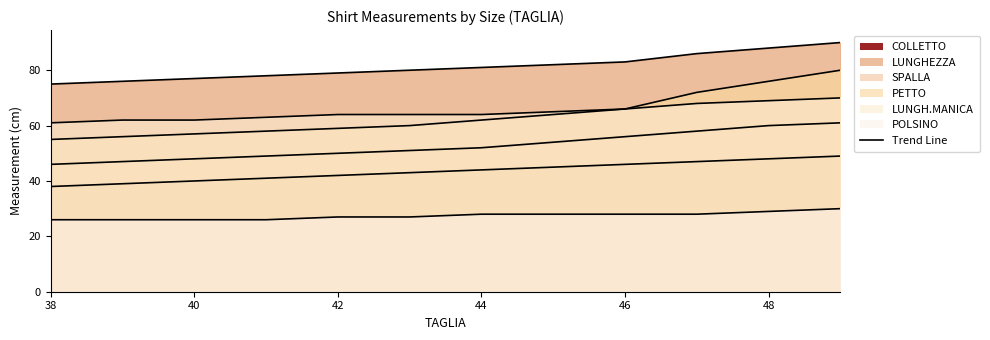

Reading left to right, what are all the values shown in this chart?

COLLETTO: 38=38	39=39	40=40	41=41	42=42	43=43	44=44	45=45	46=46	47=47	48=48	49=49
LUNGHEZZA: 38=75	39=76	40=77	41=78	42=79	43=80	44=81	45=82	46=83	47=86	48=88	49=90
SPALLA: 38=46	39=47	40=48	41=49	42=50	43=51	44=52	45=54	46=56	47=58	48=60	49=61
PETTO: 38=55	39=56	40=57	41=58	42=59	43=60	44=62	45=64	46=66	47=72	48=76	49=80
LUNGH.MANICA: 38=61	39=62	40=62	41=63	42=64	43=64	44=64	45=65	46=66	47=68	48=69	49=70
POLSINO: 38=26	39=26	40=26	41=26	42=27	43=27	44=28	45=28	46=28	47=28	48=29	49=30